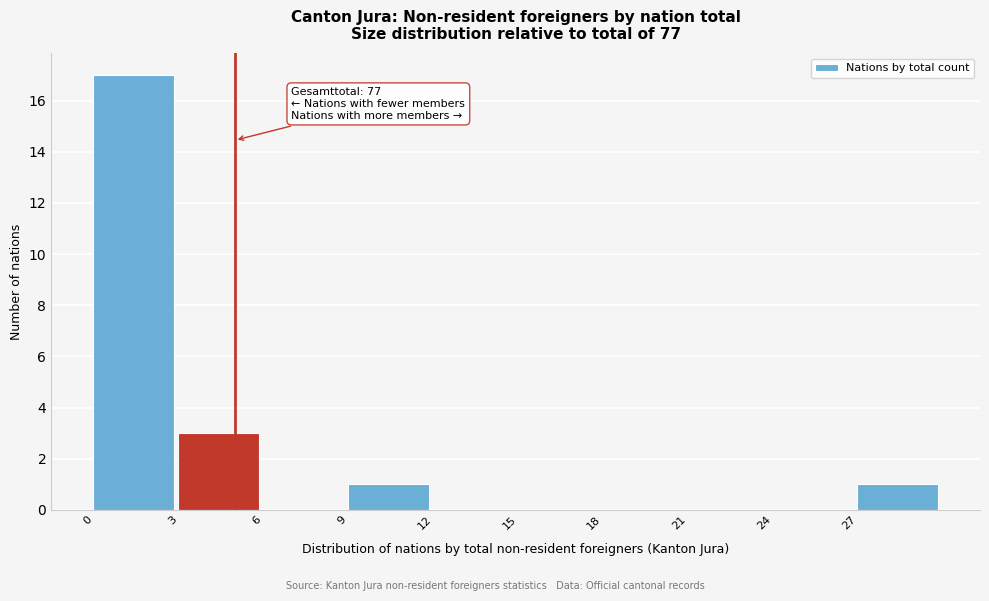

Which range on the x-axis has the tallest bar?

0 to 3